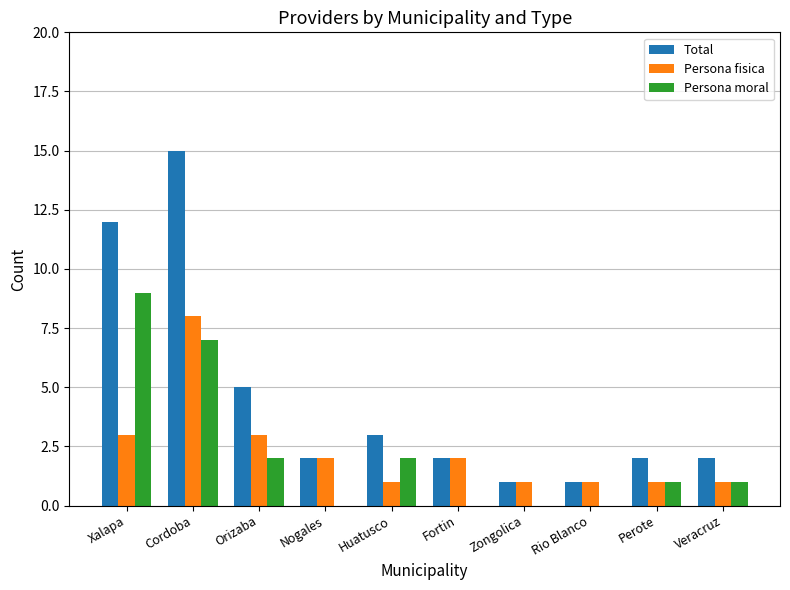

At which category does the chart reach its peak across all series?

Cordoba